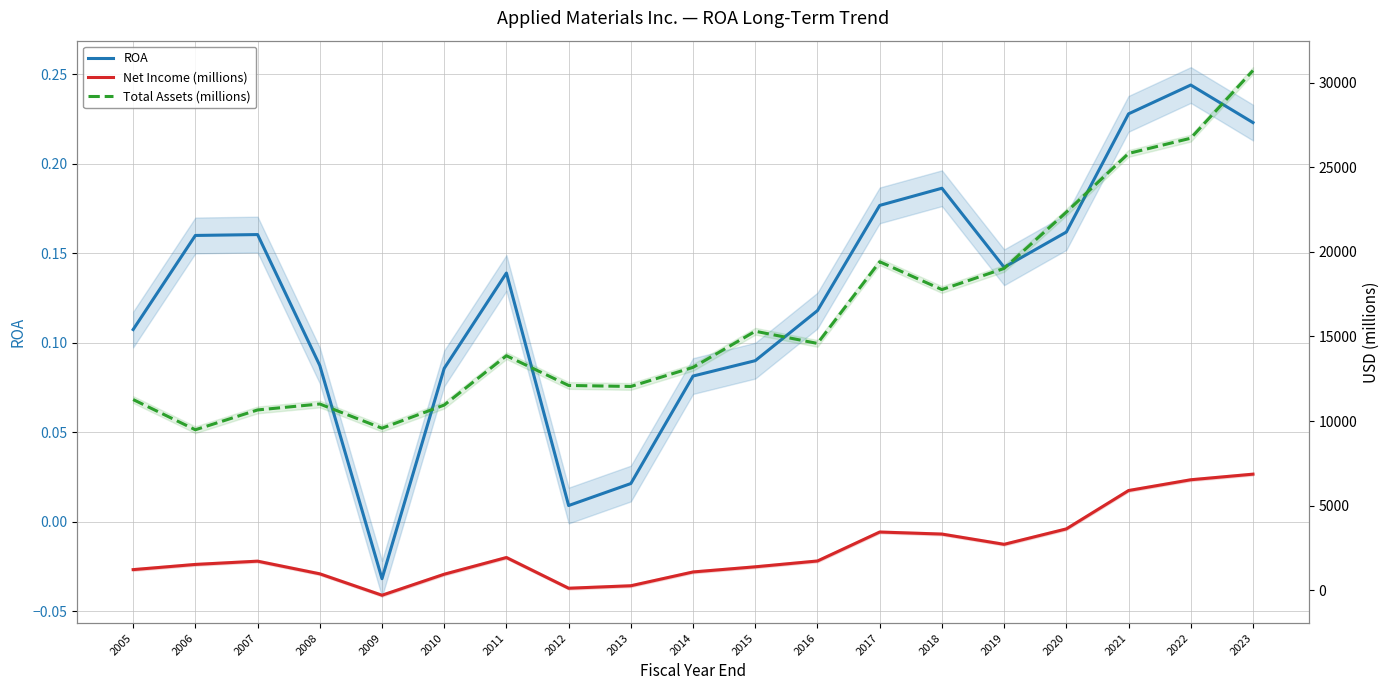

True or false: Net Income (millions) and Total Assets (millions) cross at least once.

False